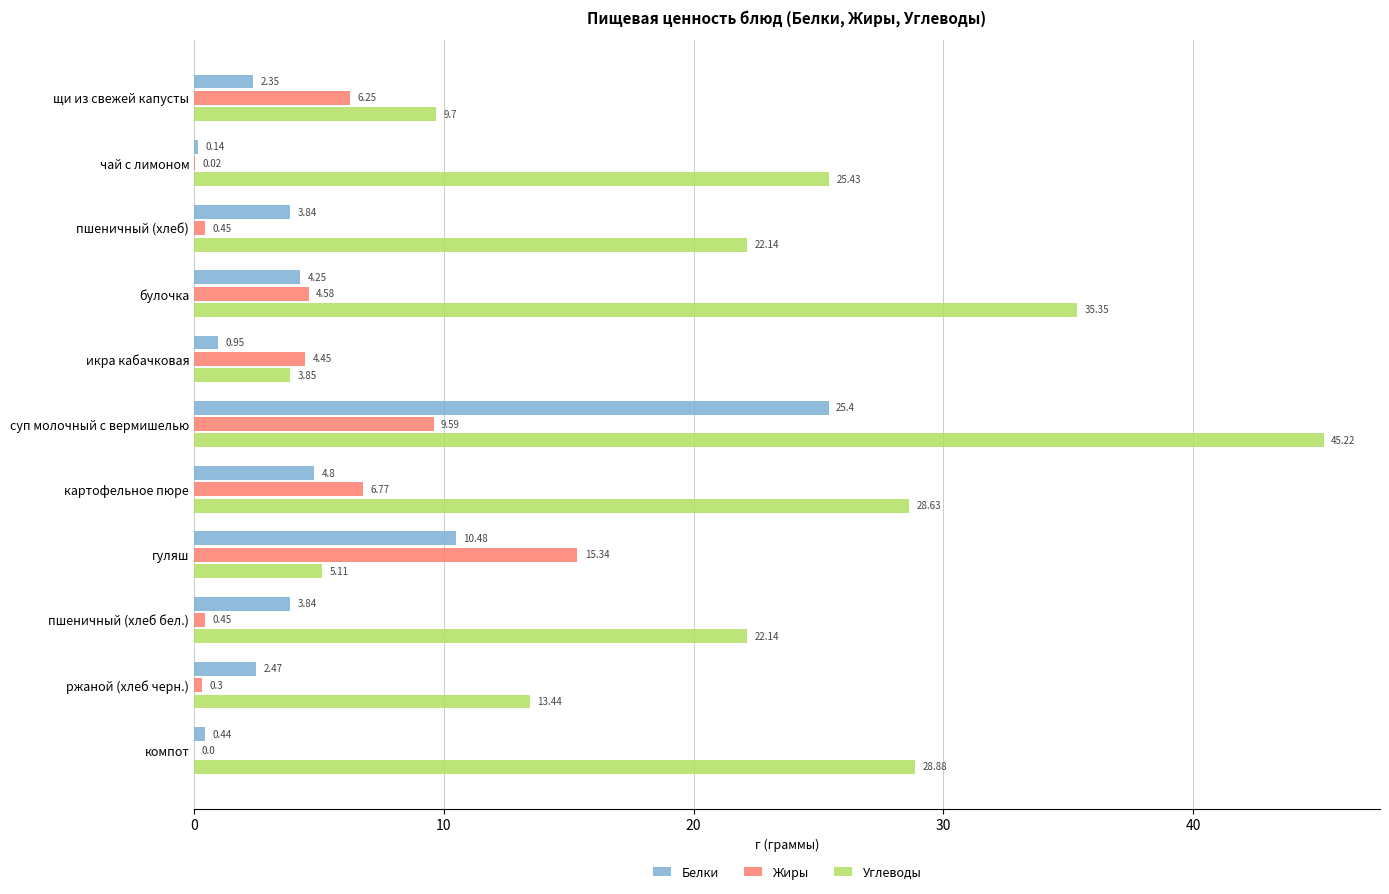

How many data points does each series have?

11